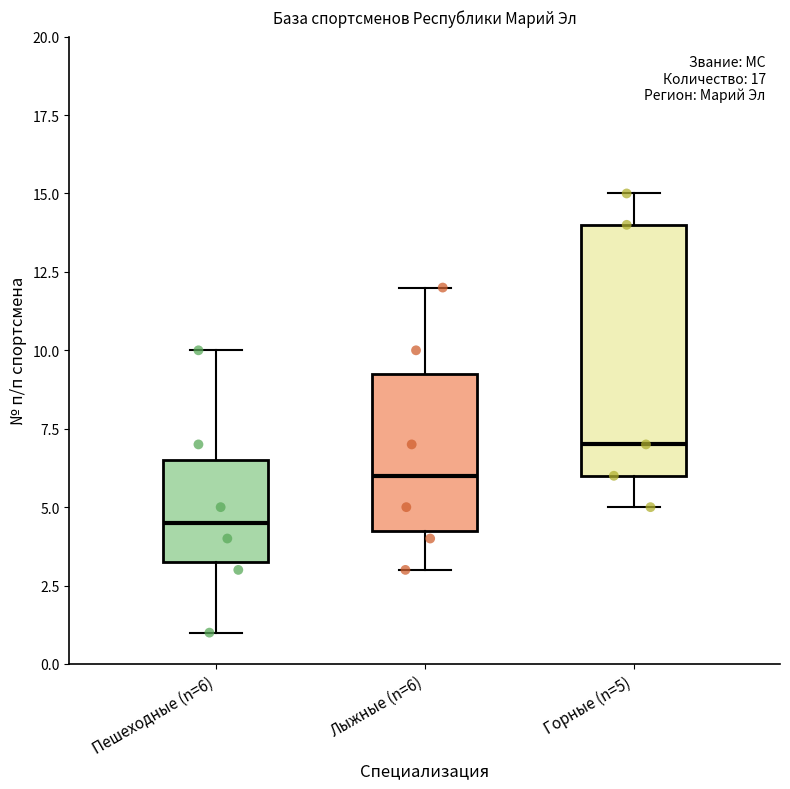

Where is the upper edge of the box for Лыжные (n=6) on the y-axis? The values are not printed on the chart, so give them approximately, as read against the axis.

9.5